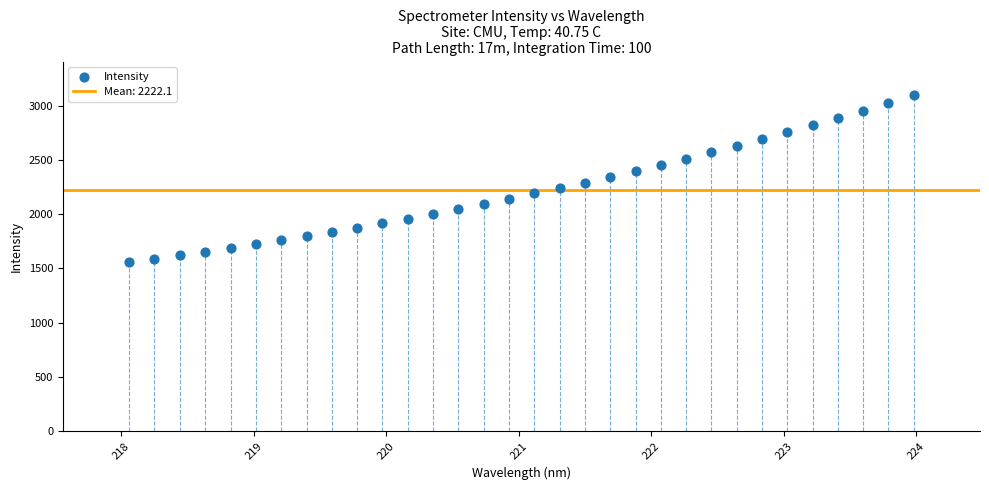

What is the range of X values (max minus min)?

5.9